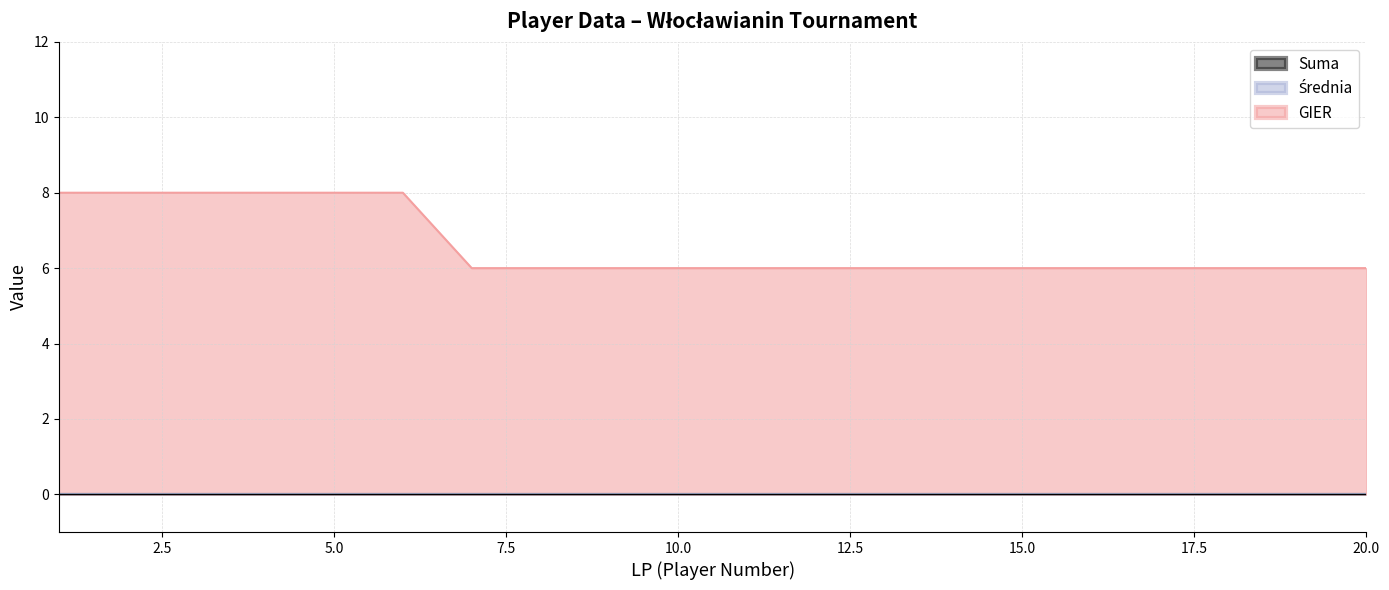

At which label does GIER reach its minimum?

7